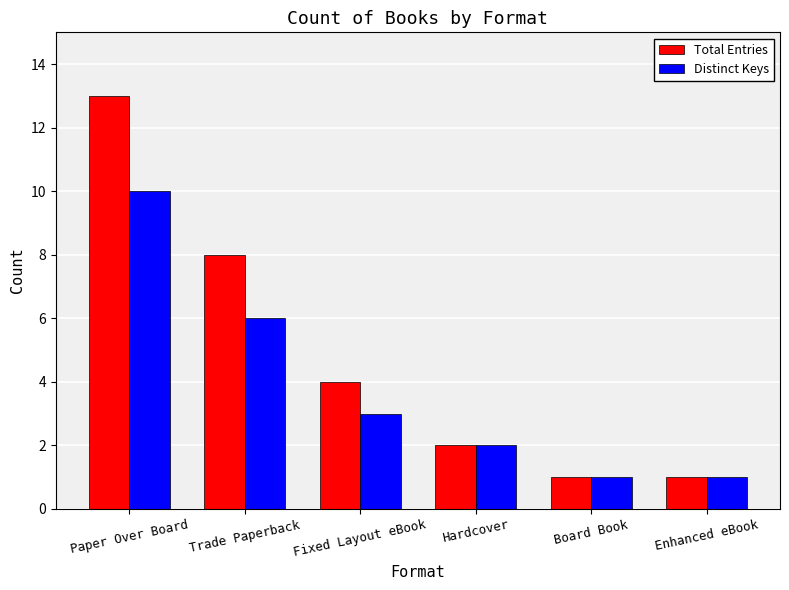

Is it true that Total Entries equals 7 at Paper Over Board?

False